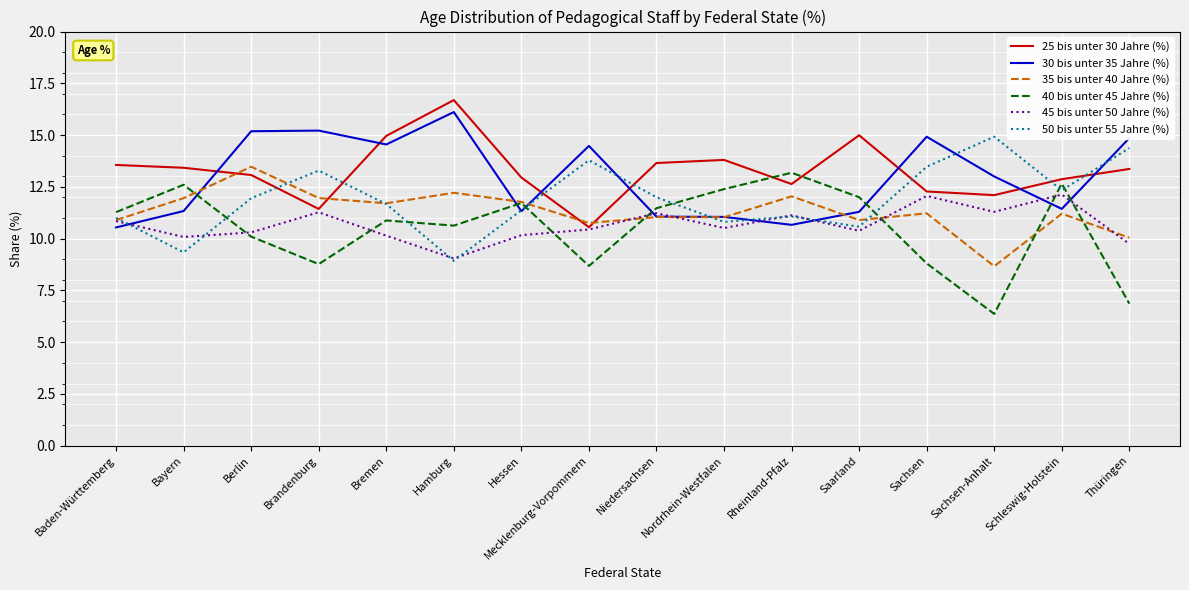

At which label does 30 bis unter 35 Jahre (%) first exceed 12?

Berlin